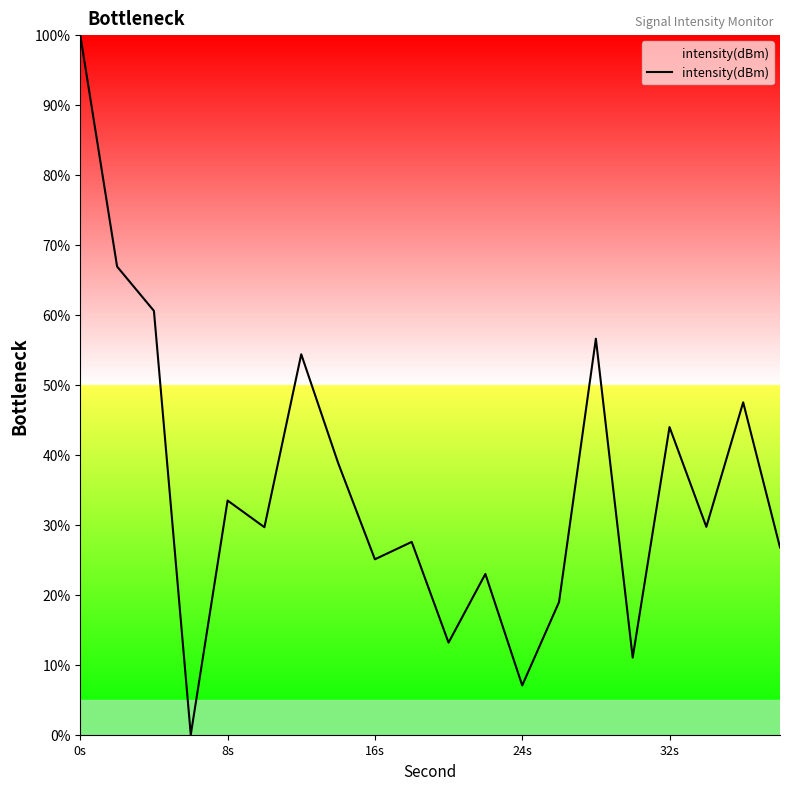

What is the maximum value shown in the chart?

100.0